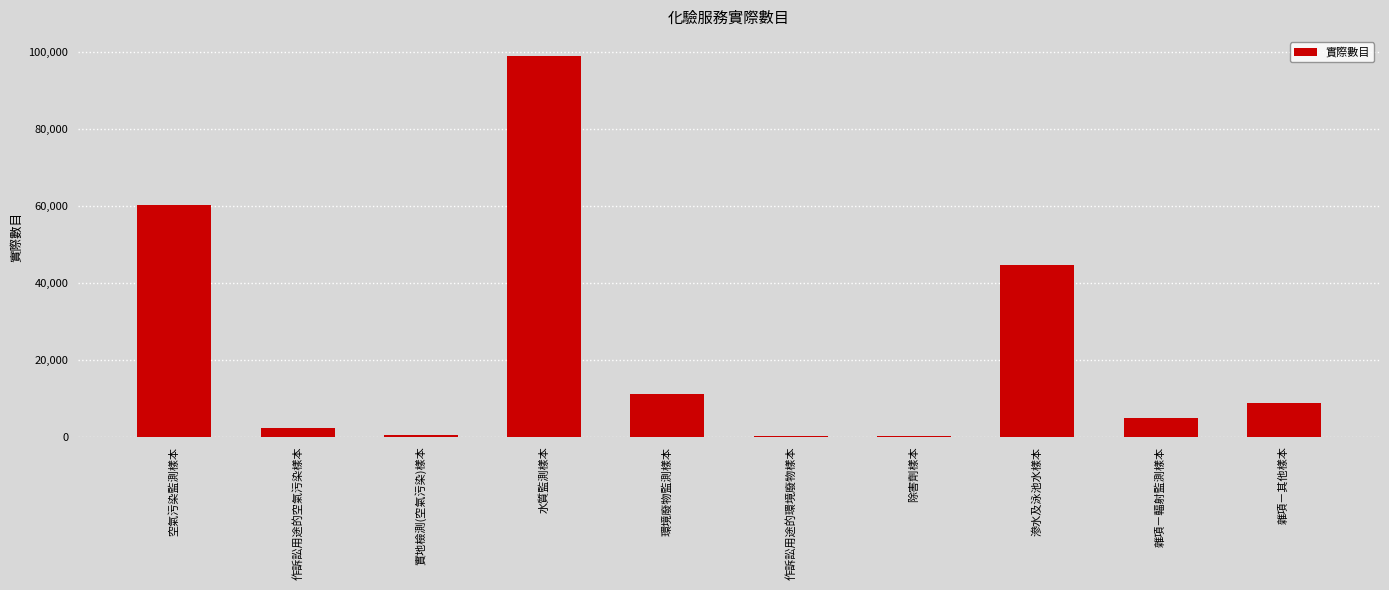

True or false: the data shows 36999 at 水質監測樣本.

False